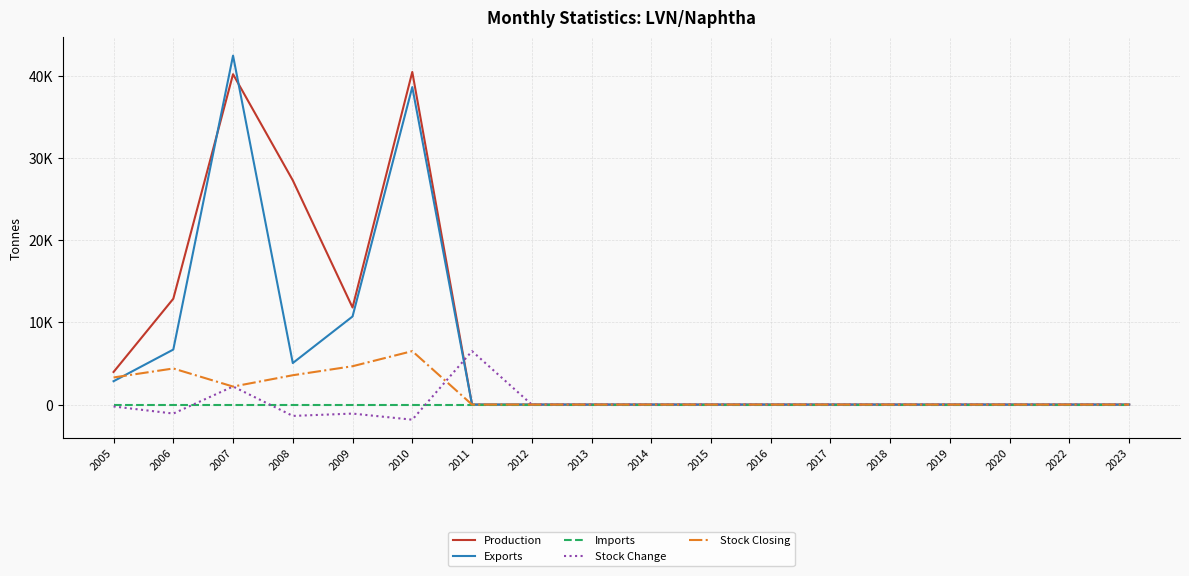

Between 2008 and 2007, which is larger?

2007